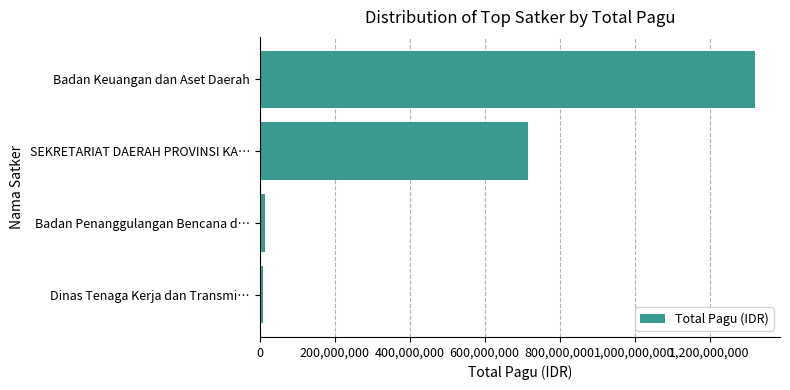

At which label is the value closest to 665817476?

SEKRETARIAT DAERAH PROVINSI KA…